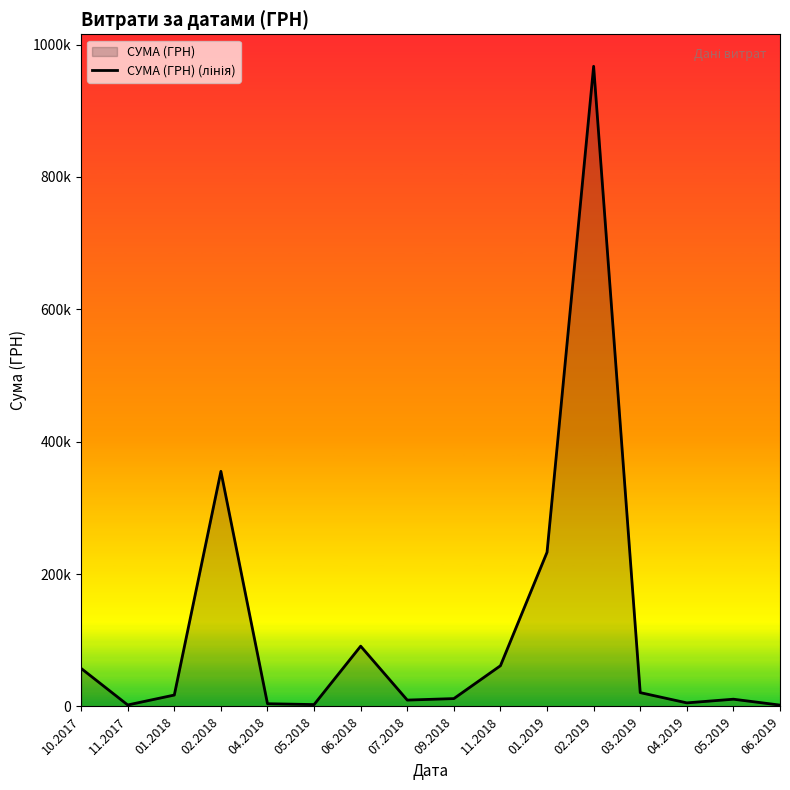

What is the value of the 10th point from the left?

61525.7